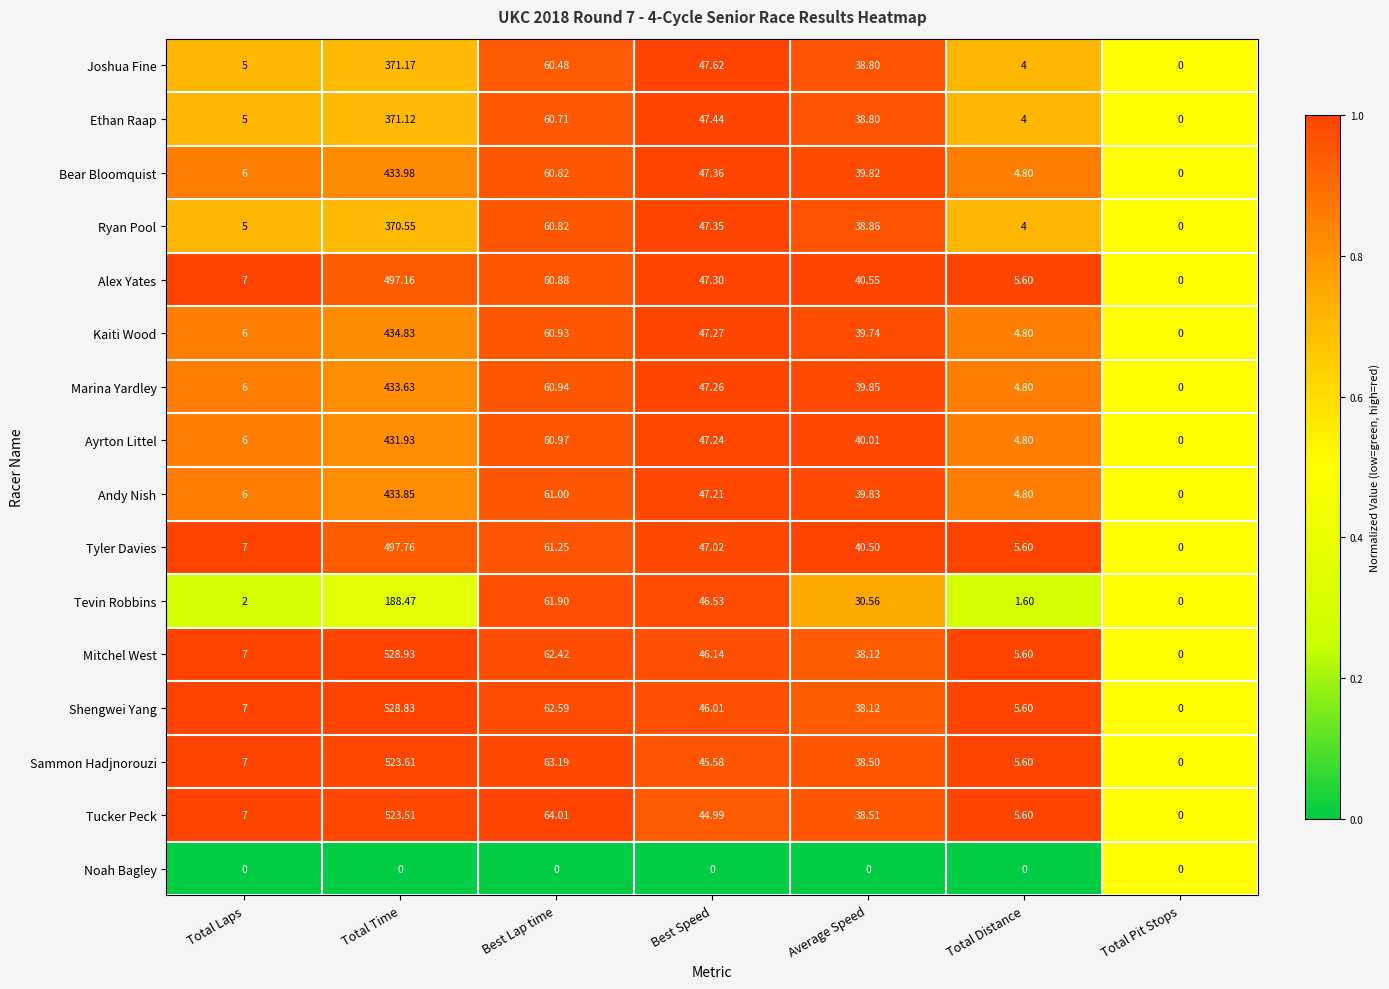

Which label corresponds to the largest value in the chart?

Total Time